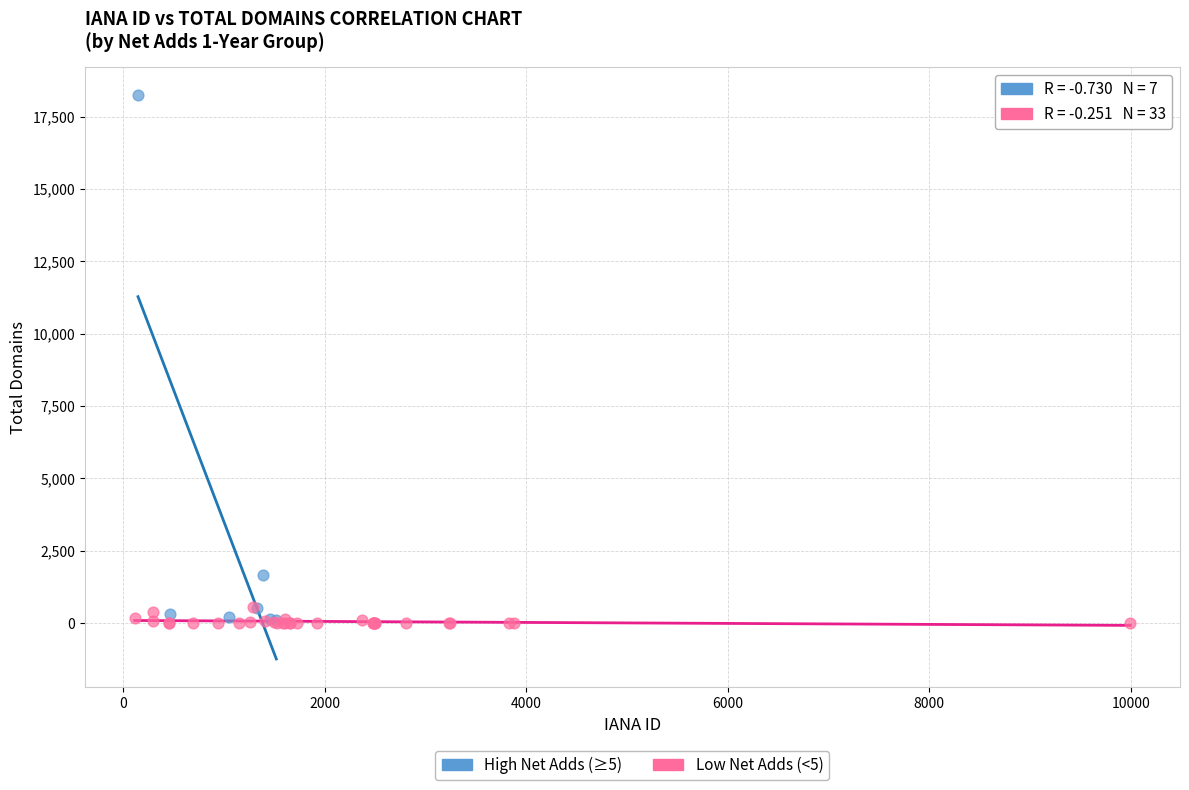

Which series has the largest Y range (max minus min)?

High Net Adds (≥5)